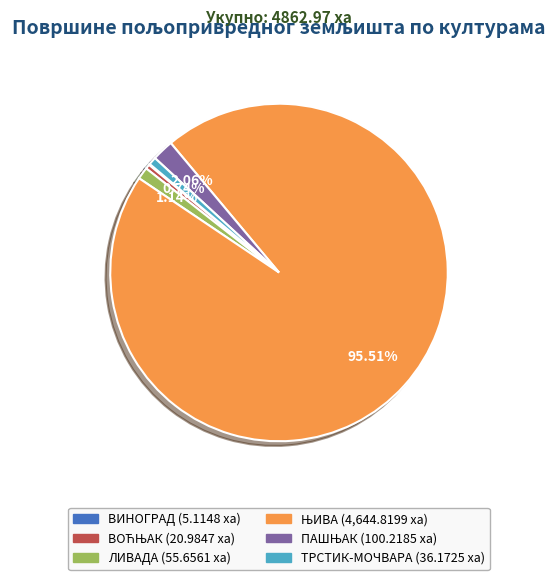

Is there a majority slice in this chart?

Yes